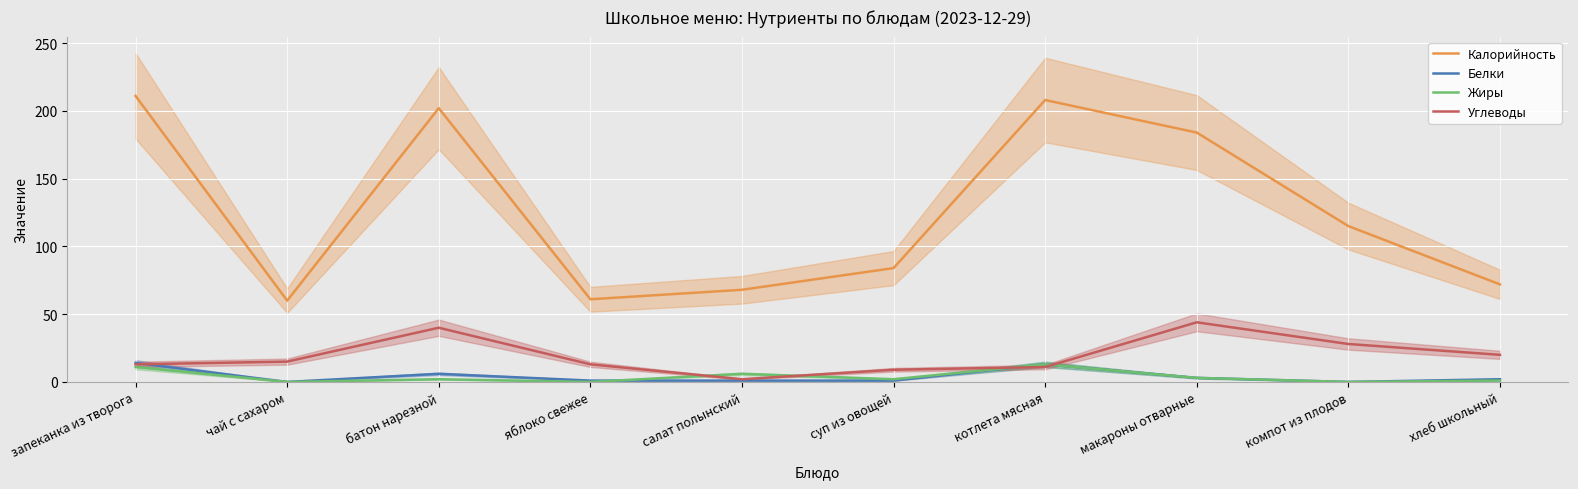

Does the chart display data point markers on the line(s)?

No